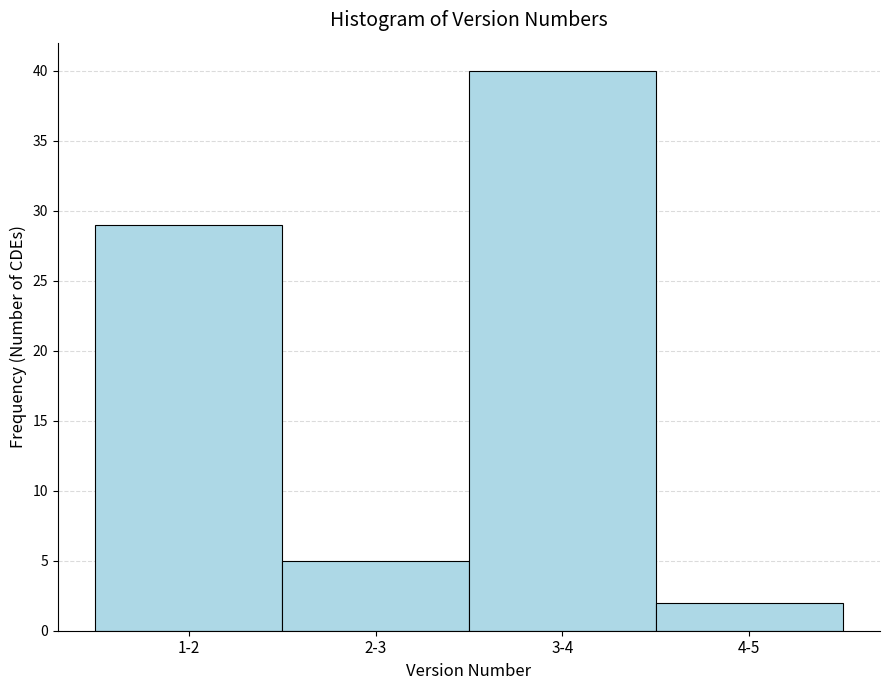

Reading right to left, what are all the values shown in this chart?

4-5=2	3-4=40	2-3=5	1-2=29